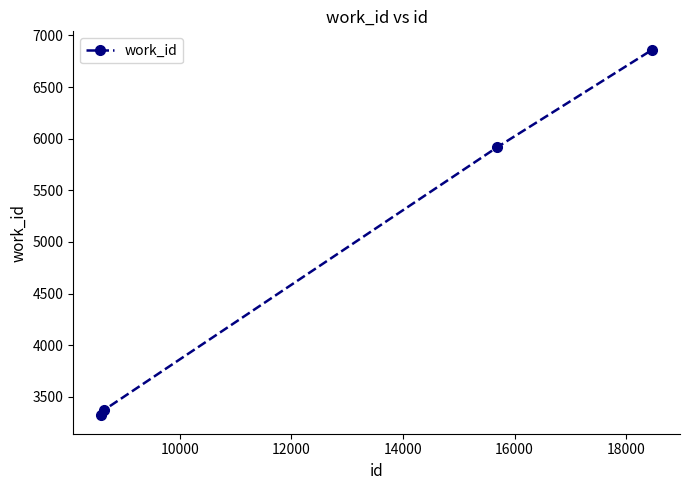

How many lines are shown in the chart?

1